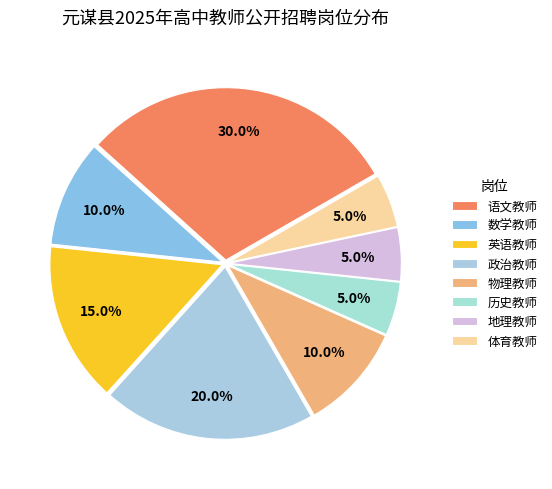

Rank the categories by value from lowest to highest.

历史教师, 地理教师, 体育教师, 数学教师, 物理教师, 英语教师, 政治教师, 语文教师